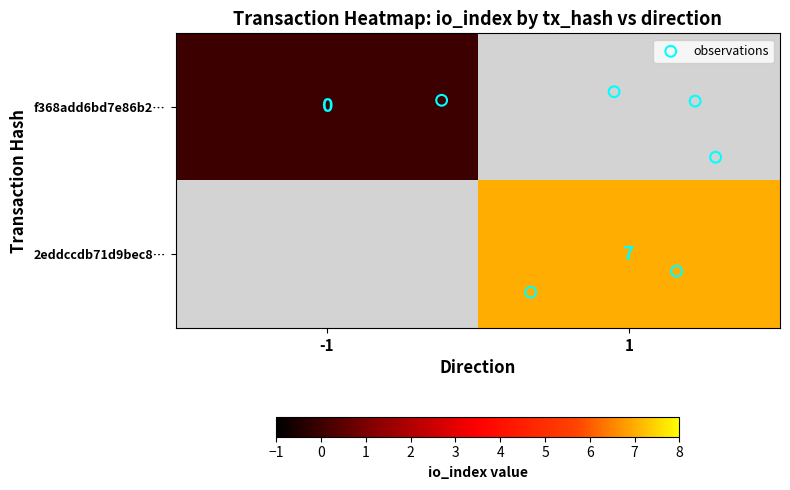

Rank the series by their maximum value, from highest to lowest.

2eddccdb71d9bec87b741574ba1ddc09b68097e, f368add6bd7e86b2850afd60a72a6473552844c